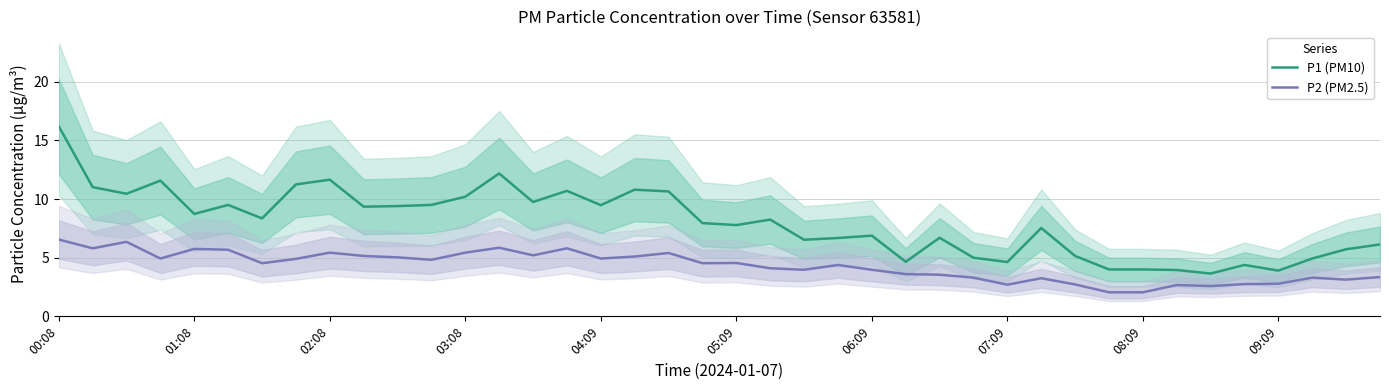

Read the P2 (PM2.5) value at 01:08.

5.8